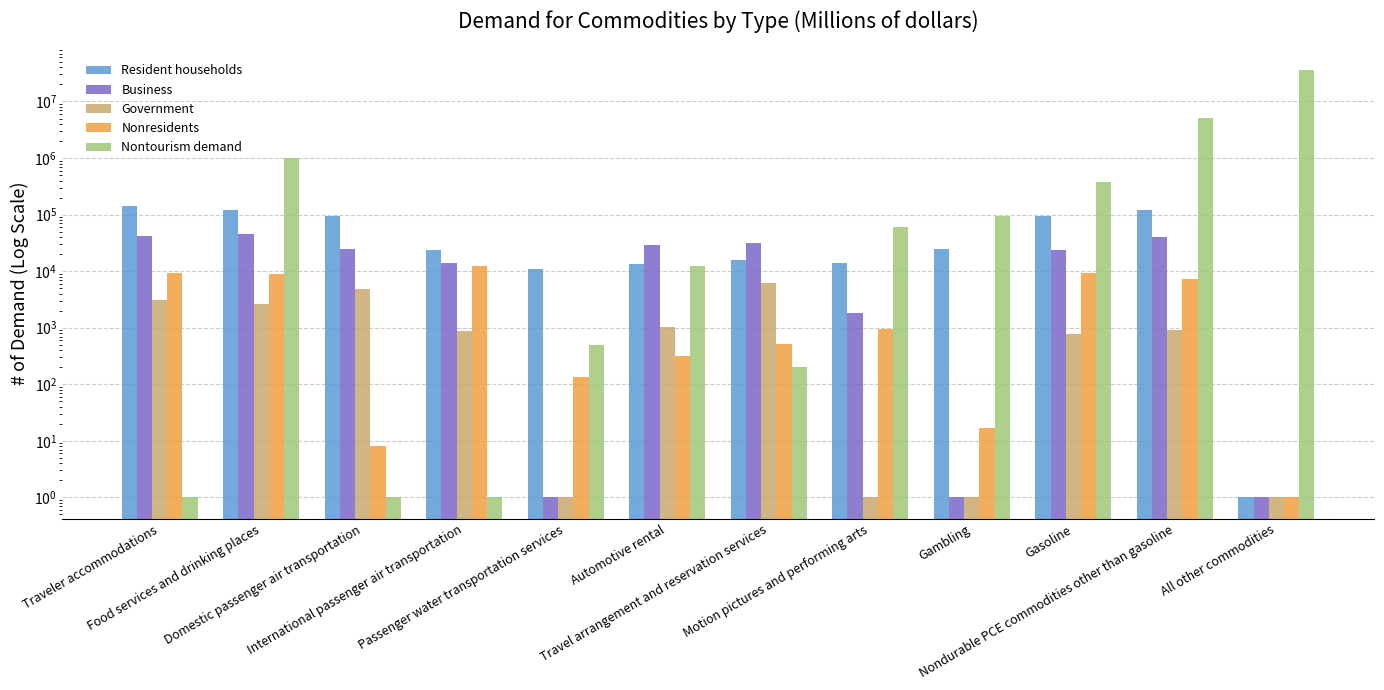

Reading left to right, what are all the values shown in this chart?

Resident households: 142722	120219	95314	23734	11021	13355	15696	13966	24919	93048	119096	1
Business: 41330	45502	24914	14174	1	28882	31432	1813	1	23859	40477	1
Government: 3119	2609	4789	862	1	1038	6167	1	1	791	910	1
Nonresidents: 9166	9021	8	12436	135	314	511	939	17	9123	7407	1
Nontourism demand: 1	1004989	1	1	489	12432	202	60017	93807	381398	5102949	36228918